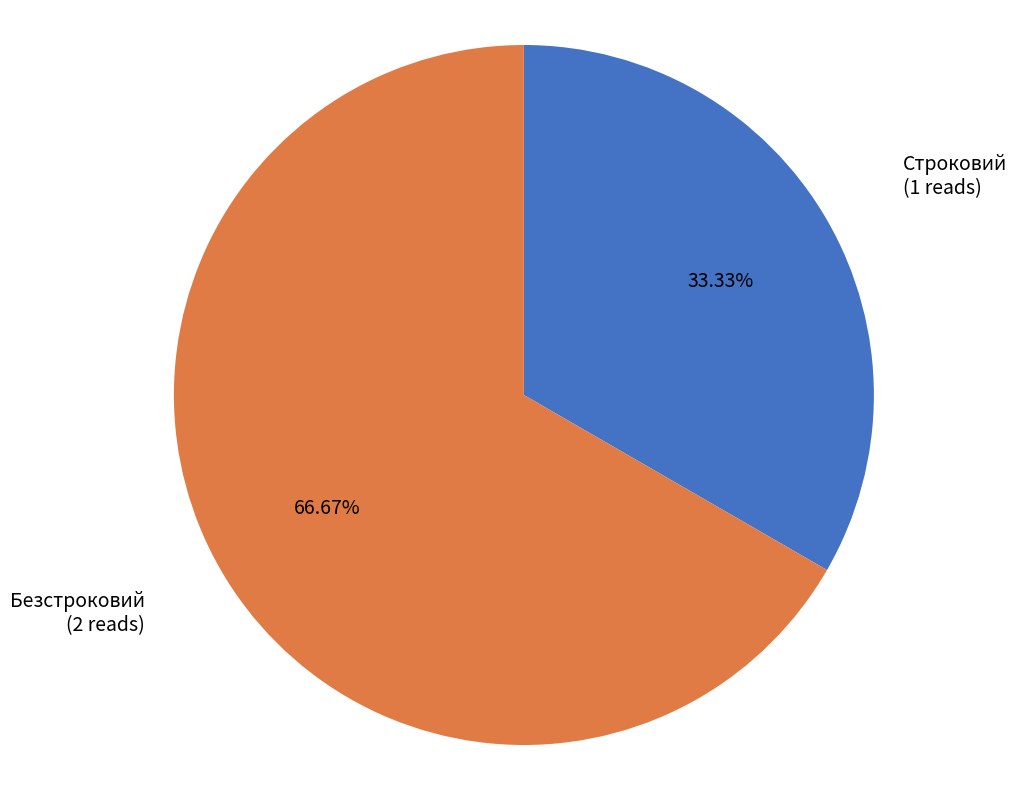

Which category has the smallest portion of the pie?

Строковий